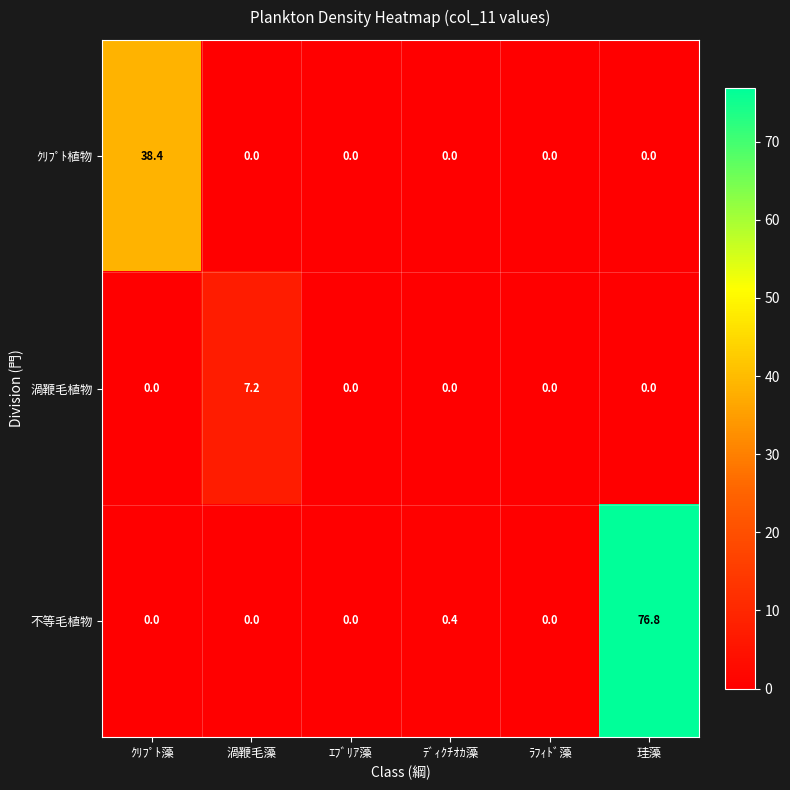

How many categories are shown in the chart?

6